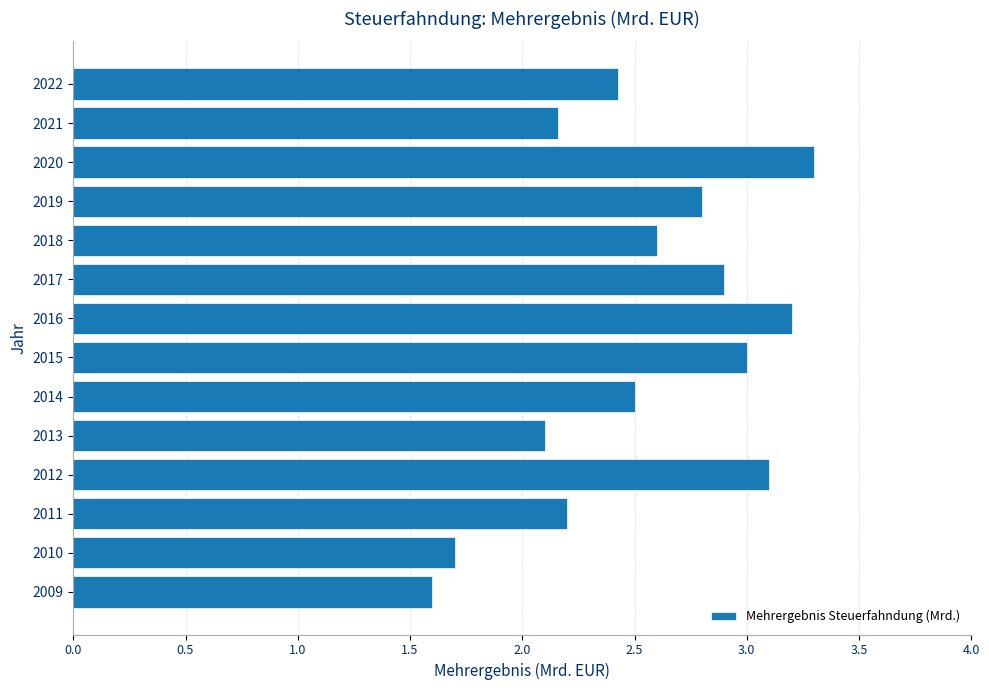

How many values are below 2?

2